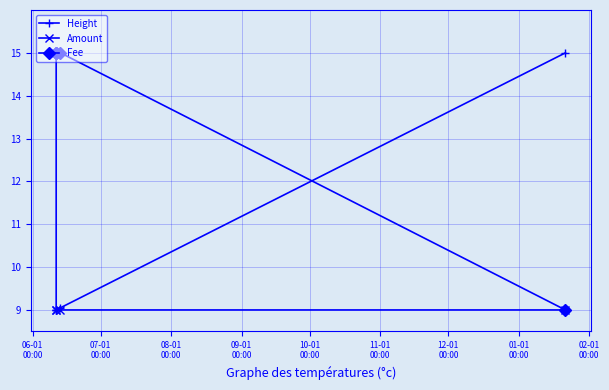

What is the sum of all Amount values?

51.0